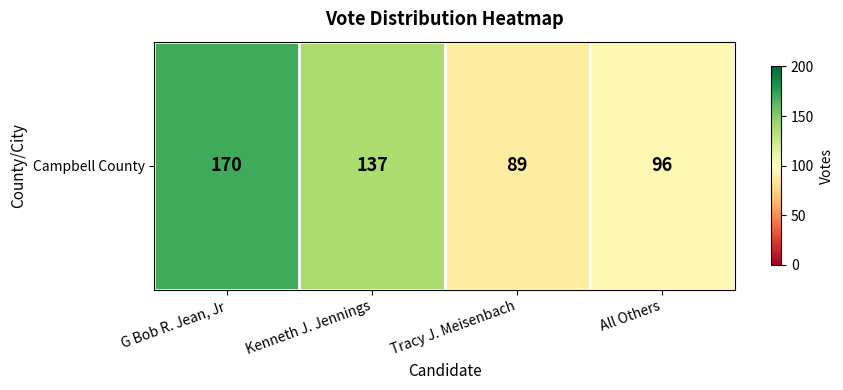

Which category has the lowest value across all series?

Tracy J. Meisenbach